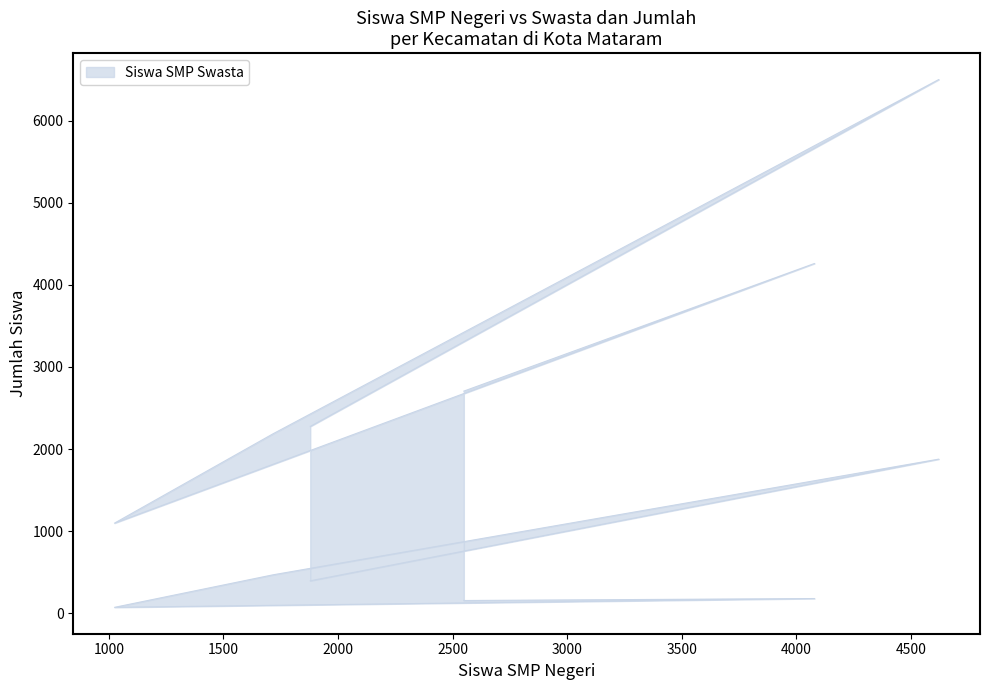

Read the Jumlah value at Selaparang.

4260